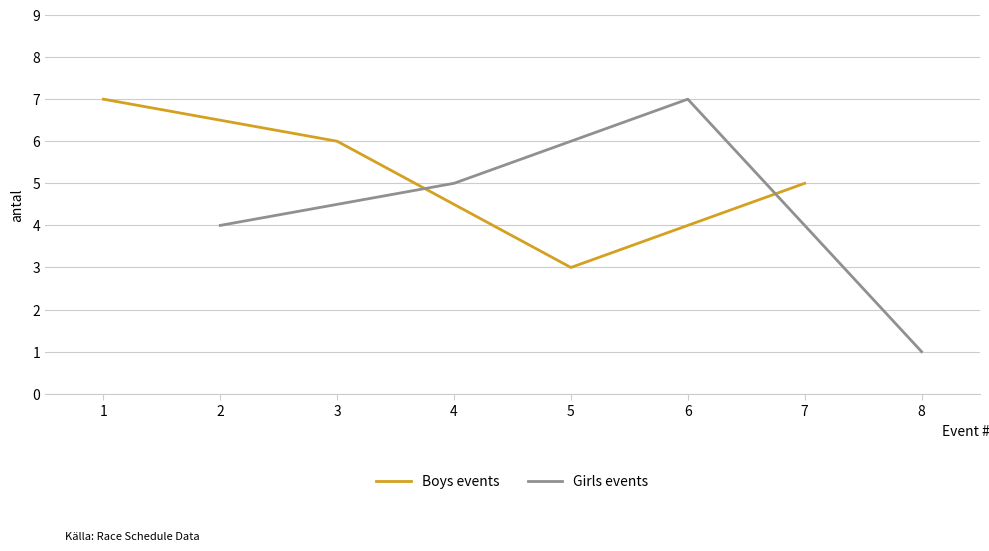

List the series in order of their overall mean, highest first.

Boys events, Girls events